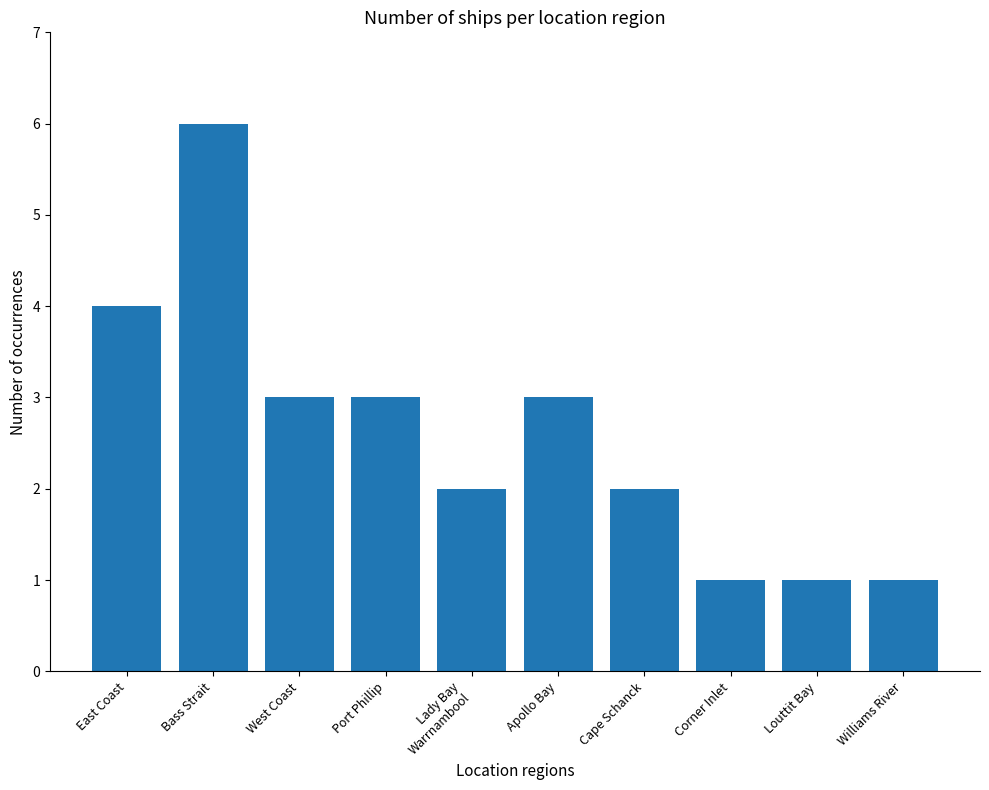

At which category does the chart reach its peak across all series?

Bass Strait